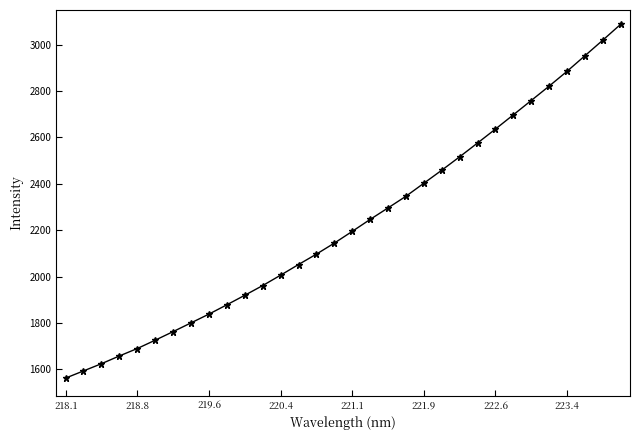

What is the value of the 10th point from the left?

1878.5